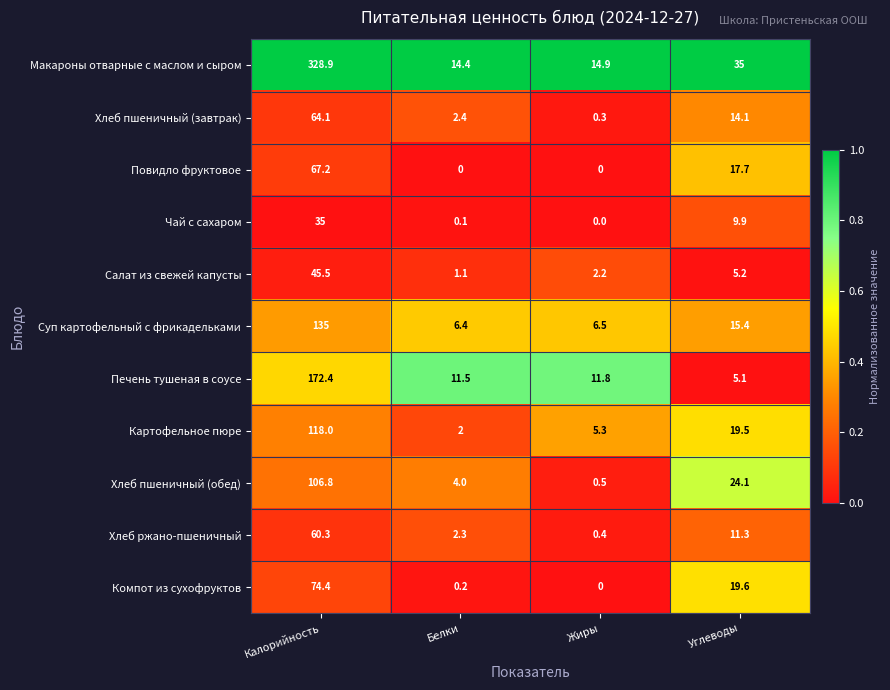

Is it true that Салат из свежей капусты equals 5.2 at Углеводы?

True